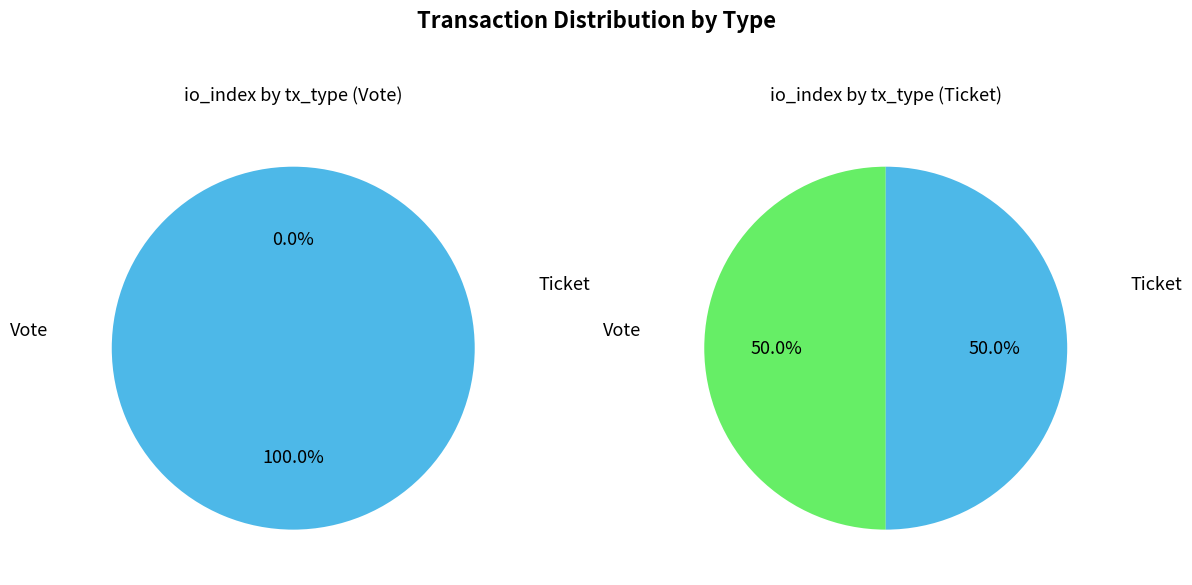

What is the total percentage of Ticket and Vote?

100.0%